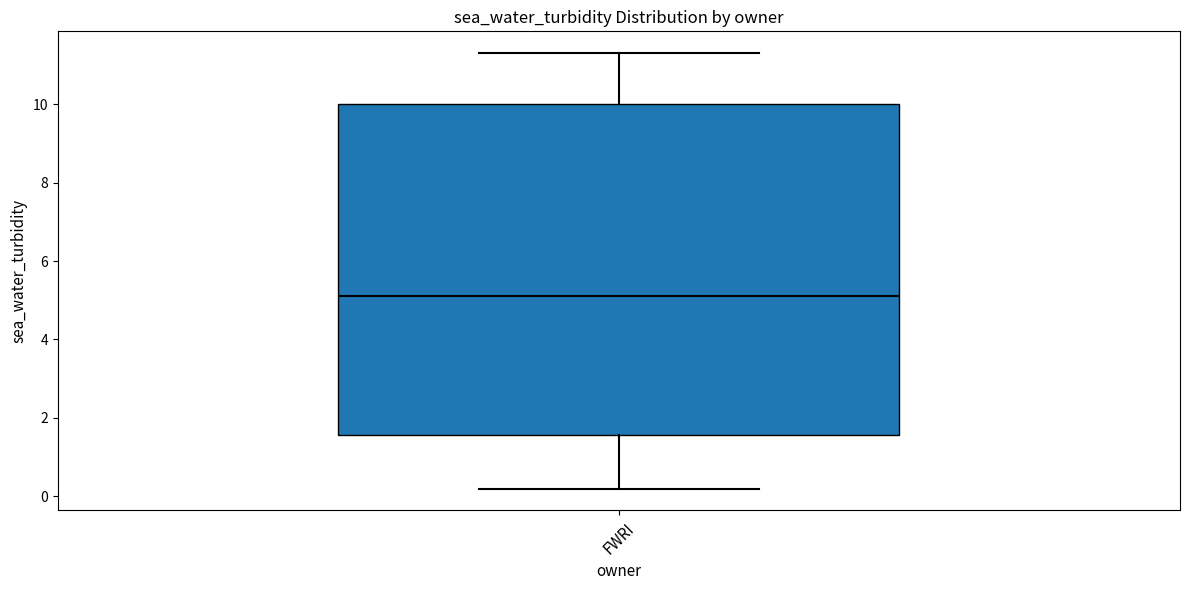

Read this box plot against the y-axis: the position of the median line, the range covered by the box, and the ends of both whiskers. The values are not printed on the chart, so give them approximately, as read against the axis.

median 5.2, box 1.6 to 10.0, whiskers 0.2 to 11.4